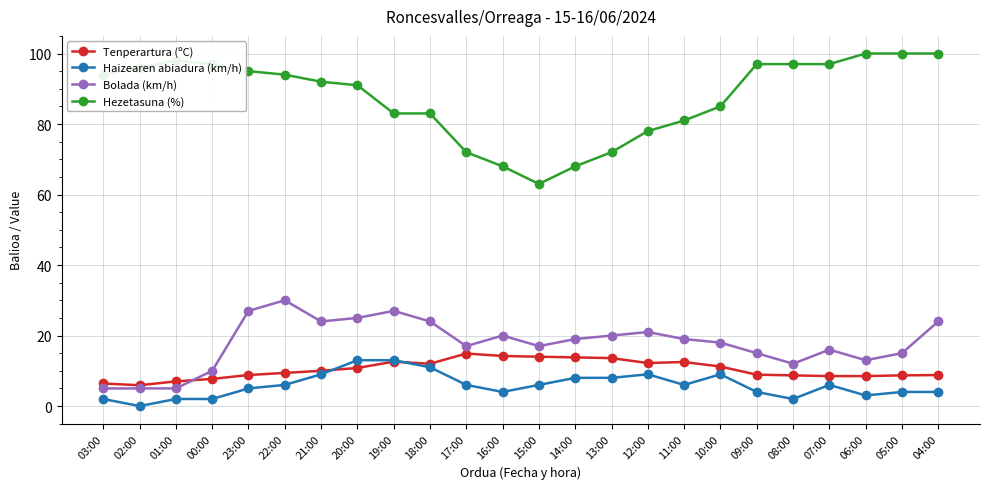

True or false: Tenperartura (ºC) and Hezetasuna (%) intersect in this chart.

False